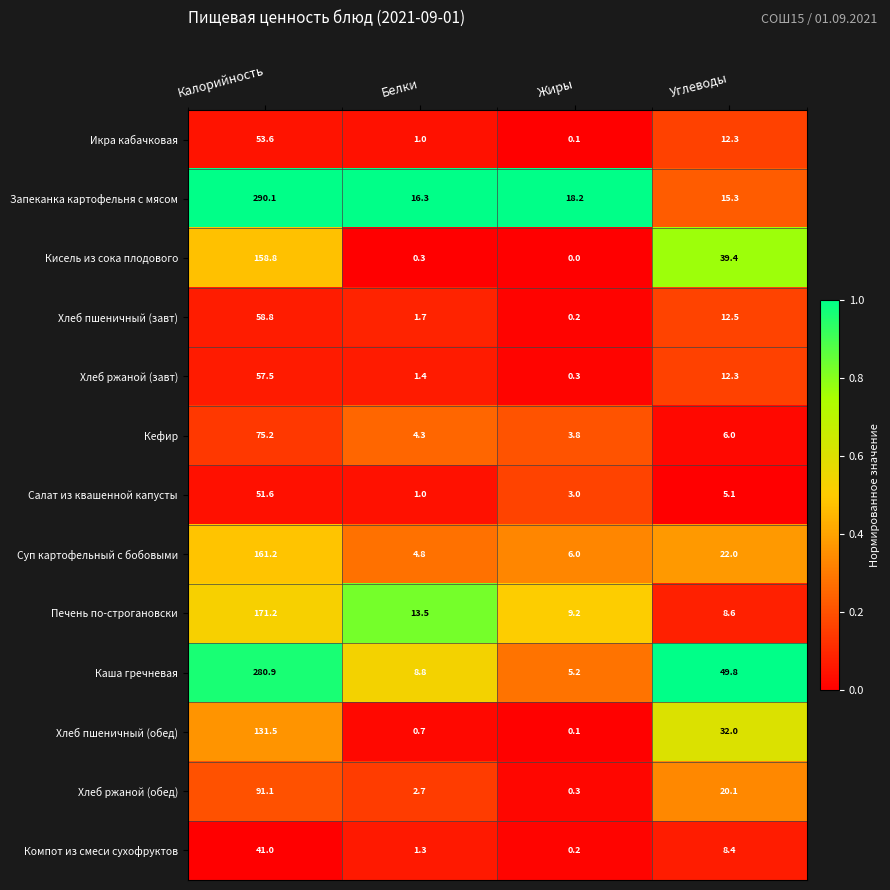

At Калорийность, list the series in order from smallest to largest.

Компот из смеси сухофруктов, Салат из квашенной капусты, Икра кабачковая, Хлеб ржаной (завт), Хлеб пшеничный (завт), Кефир, Хлеб ржаной (обед), Хлеб пшеничный (обед), Кисель из сока плодового, Суп картофельный с бобовыми, Печень по-строгановски, Каша гречневая, Запеканка картофельня с мясом